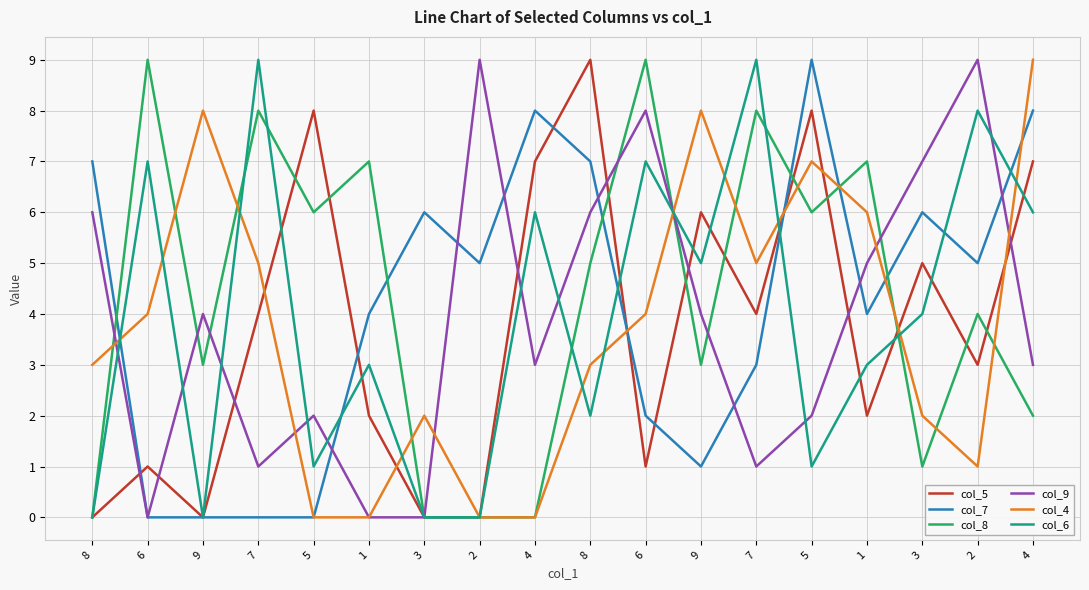

The value of col_9 at 3 is 0. True or false?

True